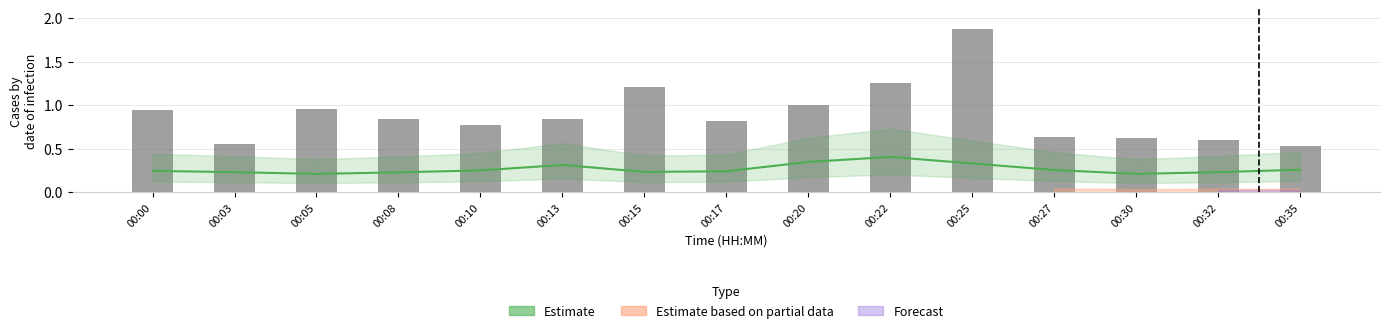

At which category does the chart reach its peak across all series?

00:25